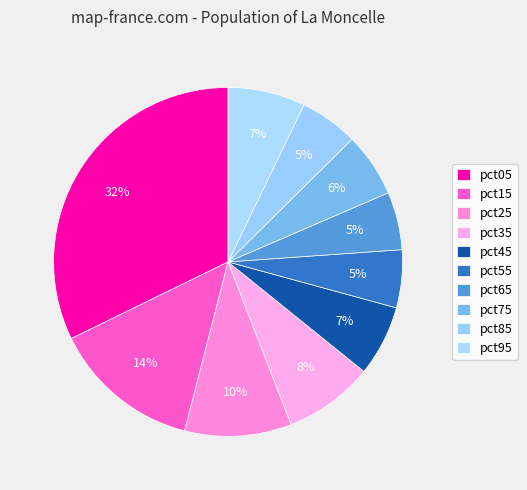

How many segments does this pie chart have?

10